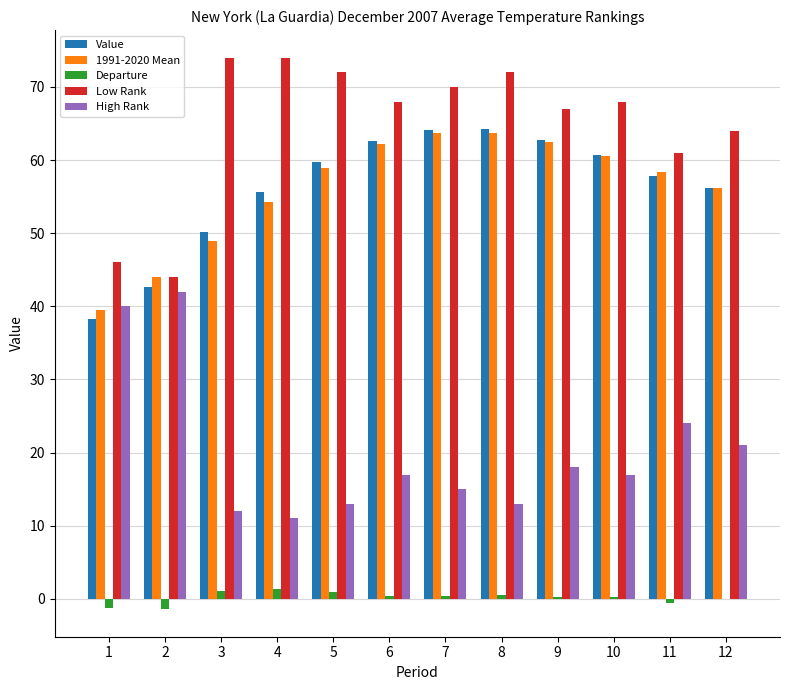

What is the highest value of the Value series?

64.3